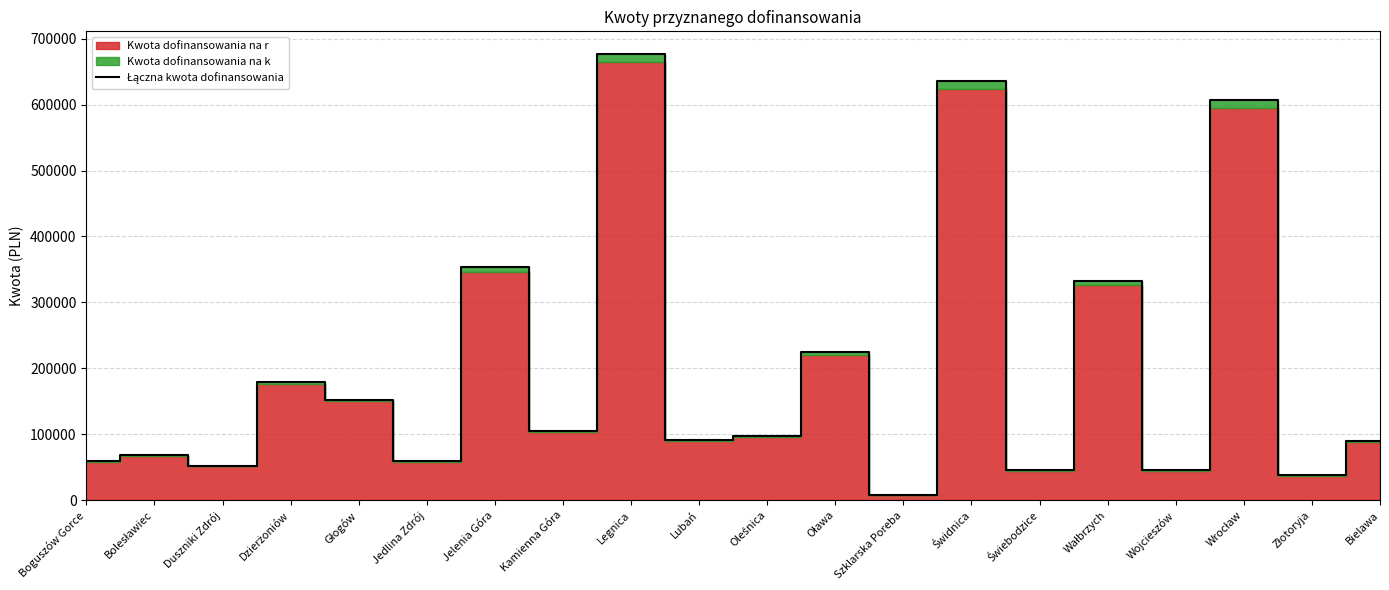

What is the label of the 2nd point from the right?

Złotoryja